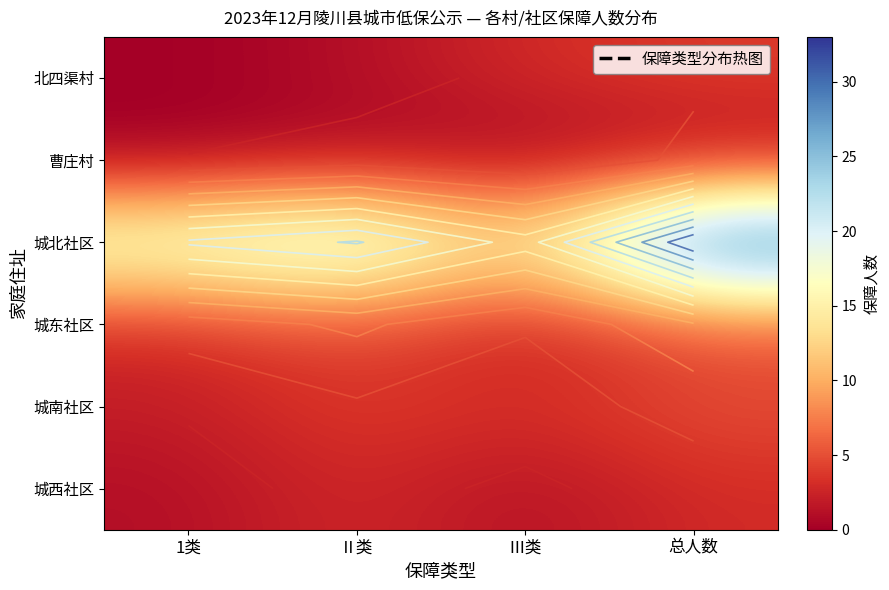

At how many categories does at least one series exceed 17?

3